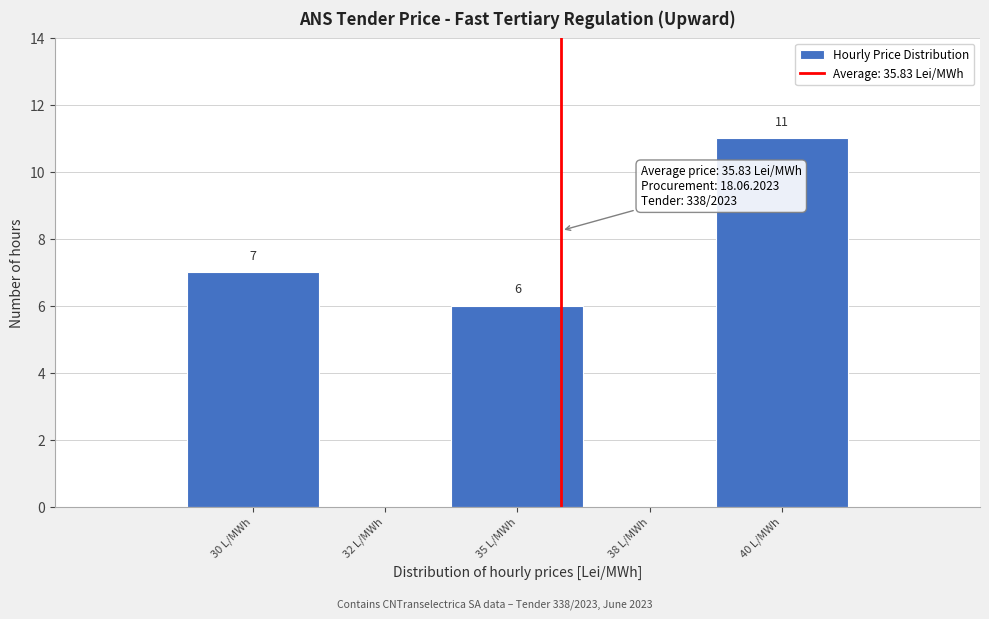

Reading right to left, what are all the values shown in this chart?

40 L/MWh=11	38 L/MWh=0	35 L/MWh=6	32 L/MWh=0	30 L/MWh=7